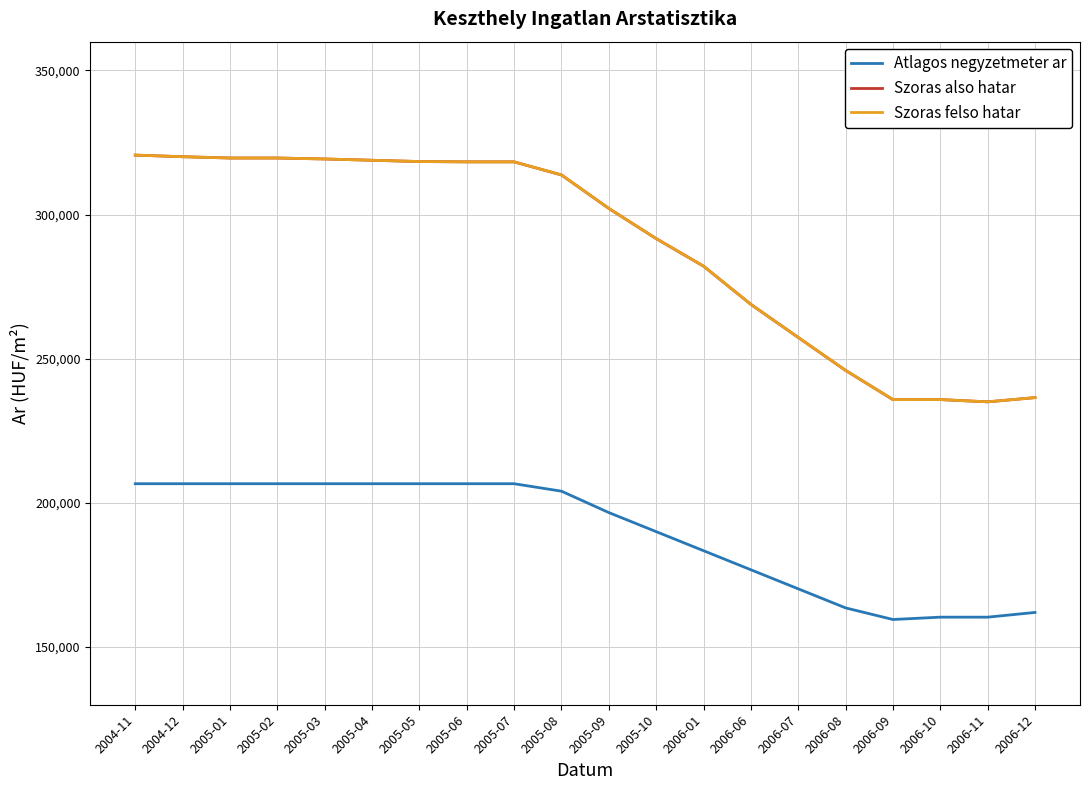

Reading right to left, transcribe all the data shown in this chart.

Atlagos negyzetmeter ar: 162017	160377	160377	159568	163589	170202	176815	183427	190040	196653	204074	206666	206666	206666	206666	206666	206666	206666	206666	206666
Szoras also hatar: 236531	235067	235849	235834	245967	257397	268868	282122	291685	302149	313769	318307	318307	318418	318862	319308	319642	319642	320090	320651
Szoras felso hatar: 236531	235067	235849	235834	245967	257397	268868	282122	291685	302149	313769	318307	318307	318418	318862	319308	319642	319642	320090	320651